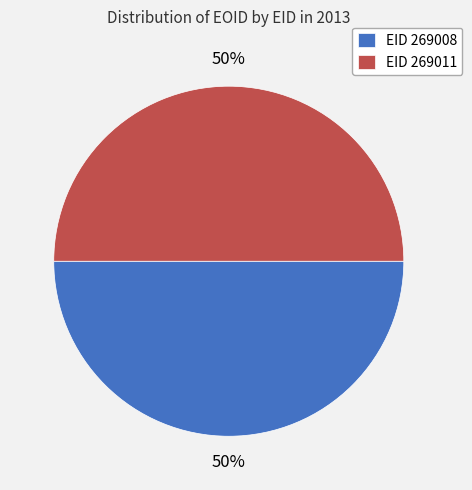

To the nearest percent, what percentage of the pie is EID 269008?

50%